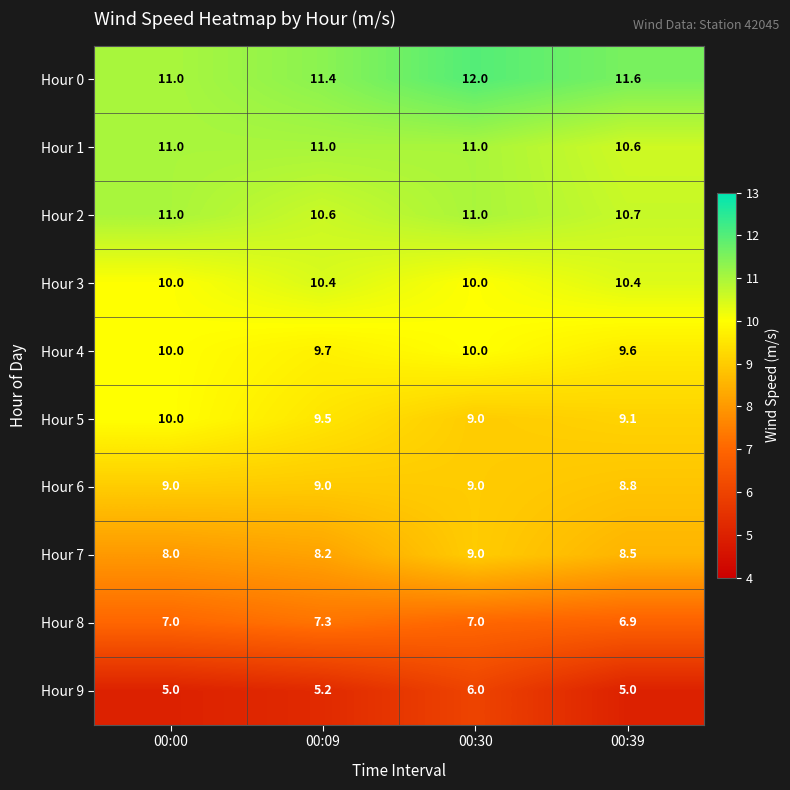

Rank the series at 00:39 from highest to lowest value.

Hour 0, Hour 2, Hour 1, Hour 3, Hour 4, Hour 5, Hour 6, Hour 7, Hour 8, Hour 9